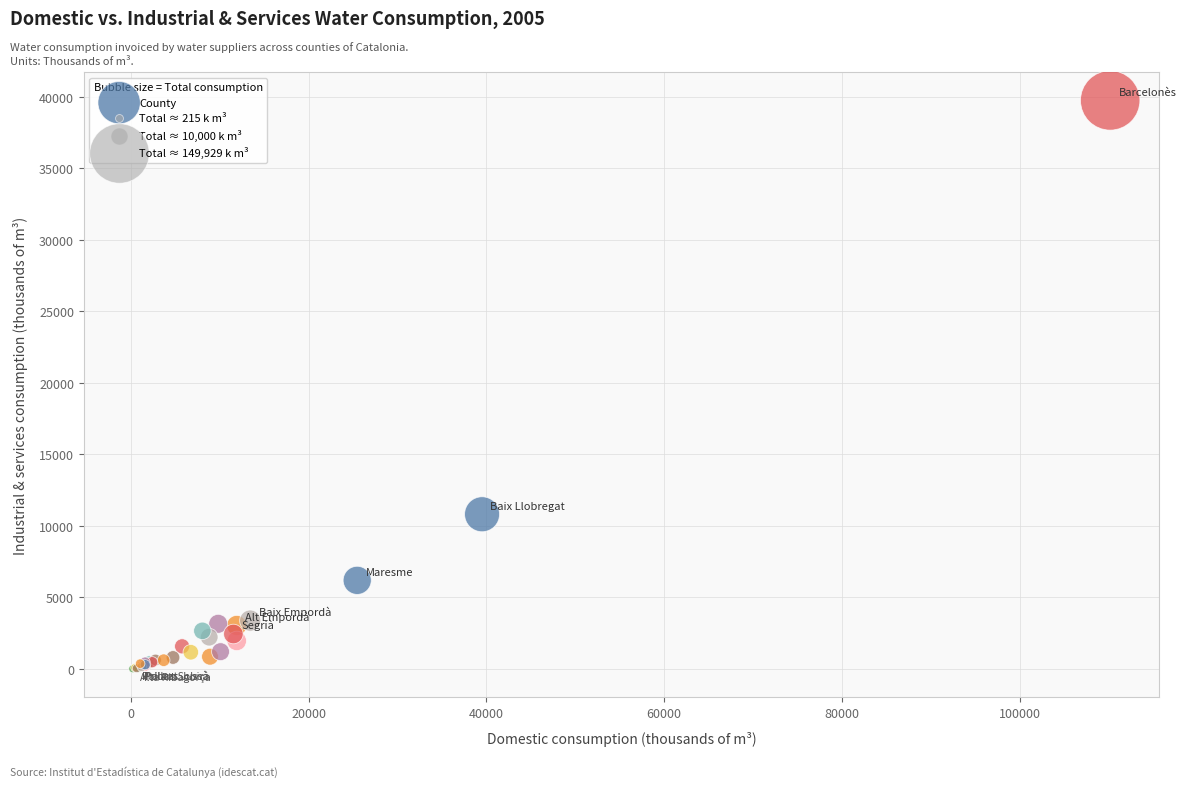

What Y value in the scatter plot is closest to 19874?

10812.8